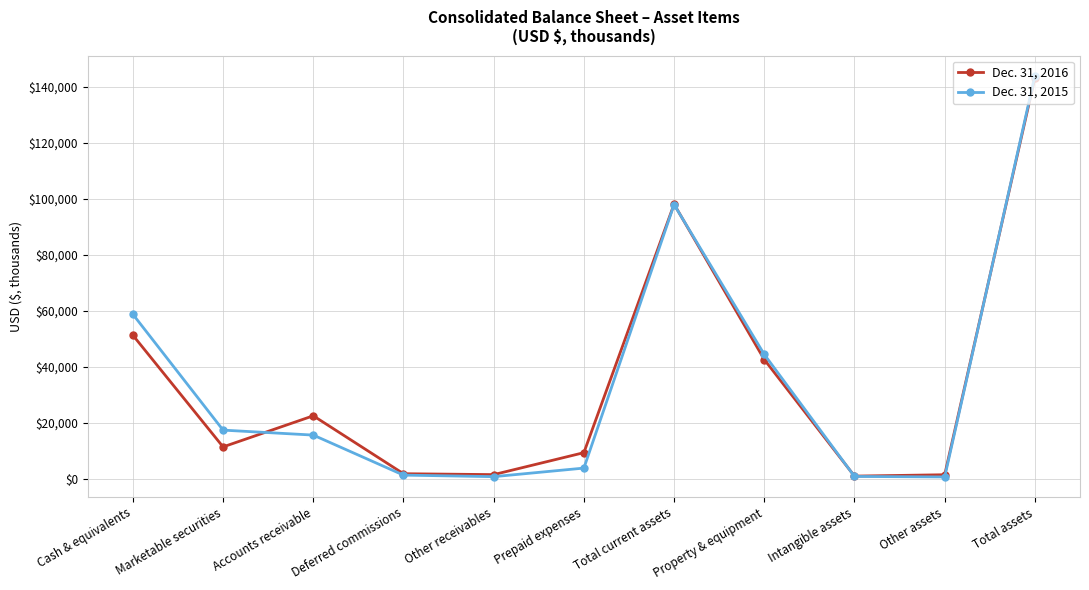

The Dec. 31, 2015 series shows 97878 at Total current assets. True or false?

True